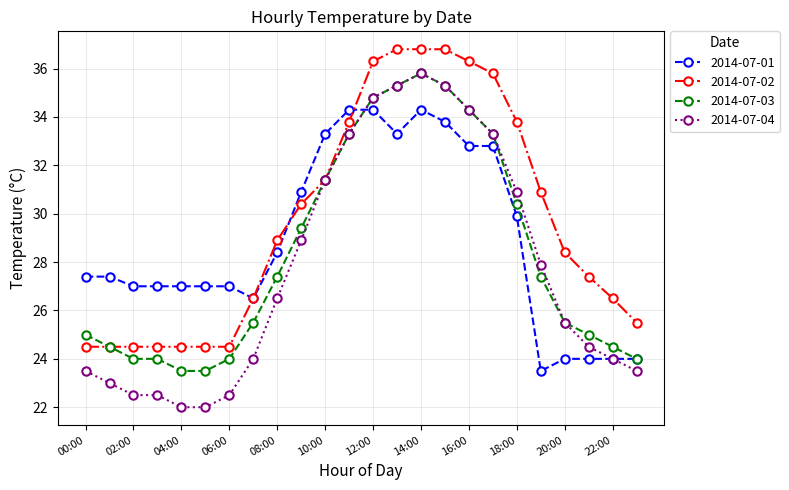

Which series has the largest range (max minus min)?

2014-07-04